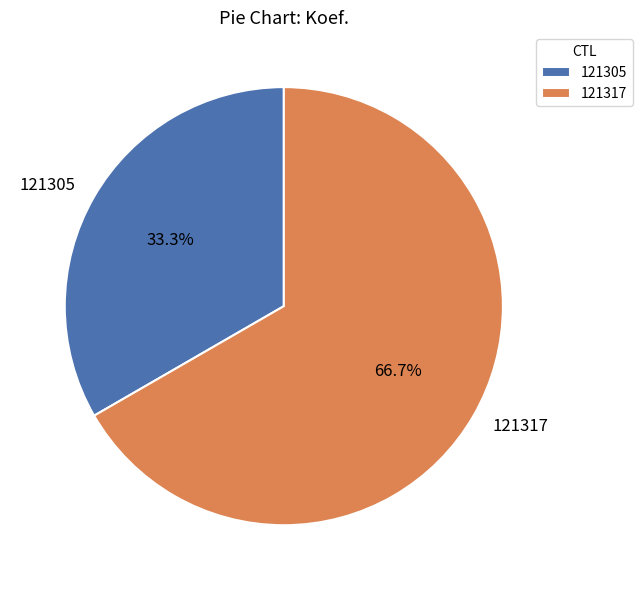

Which category accounts for the majority?

121317